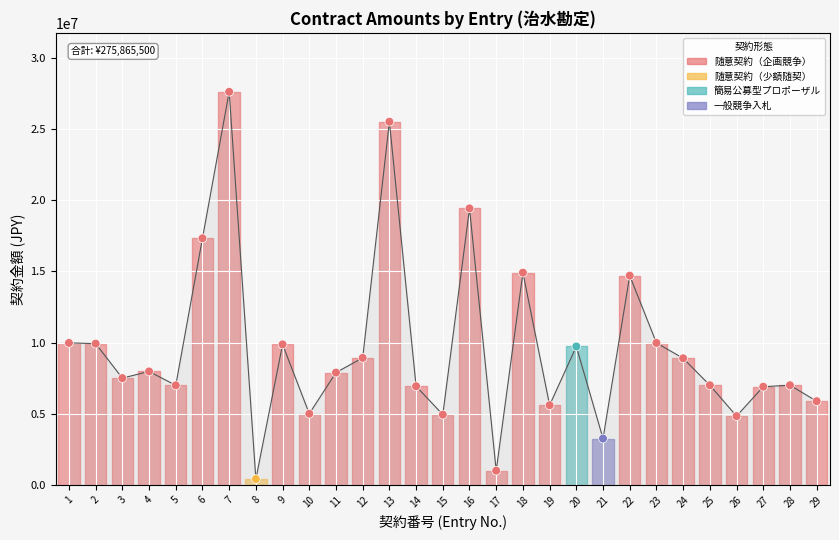

Approximately how many times larger is the value at 16 compared to 9?

2.0